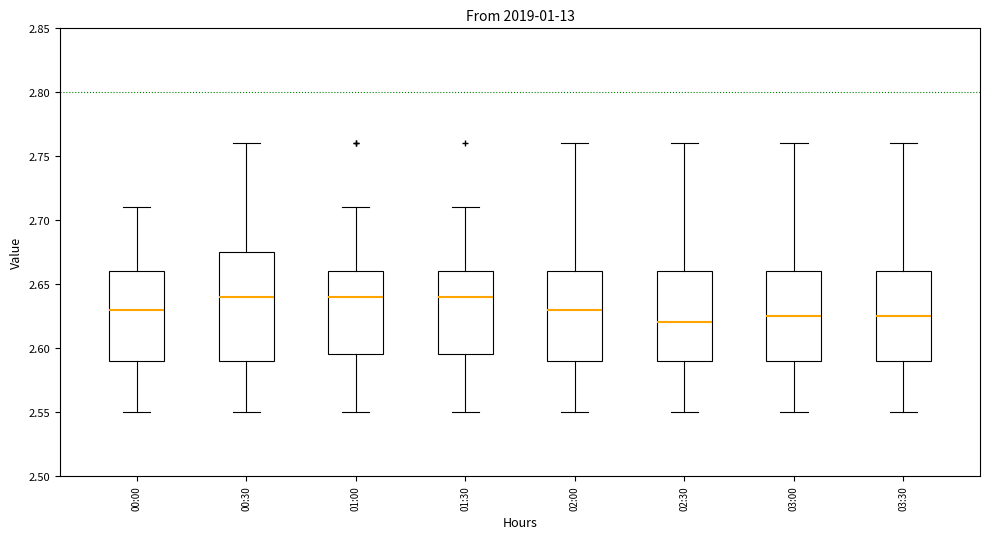

Reading left to right, transcribe this box plot: for each box, give where its median line is, the range the box spans, and where its two whiskers end, as read against the y-axis. The values are not printed on the chart, so give them approximately, as read against the axis.

00:00: median 2.630, box 2.590 to 2.660, whiskers 2.550 to 2.710
00:30: median 2.640, box 2.590 to 2.675, whiskers 2.550 to 2.760
01:00: median 2.640, box 2.595 to 2.660, whiskers 2.550 to 2.710
01:30: median 2.640, box 2.595 to 2.660, whiskers 2.550 to 2.710
02:00: median 2.630, box 2.590 to 2.660, whiskers 2.550 to 2.760
02:30: median 2.620, box 2.590 to 2.660, whiskers 2.550 to 2.760
03:00: median 2.625, box 2.590 to 2.660, whiskers 2.550 to 2.760
03:30: median 2.625, box 2.590 to 2.660, whiskers 2.550 to 2.760